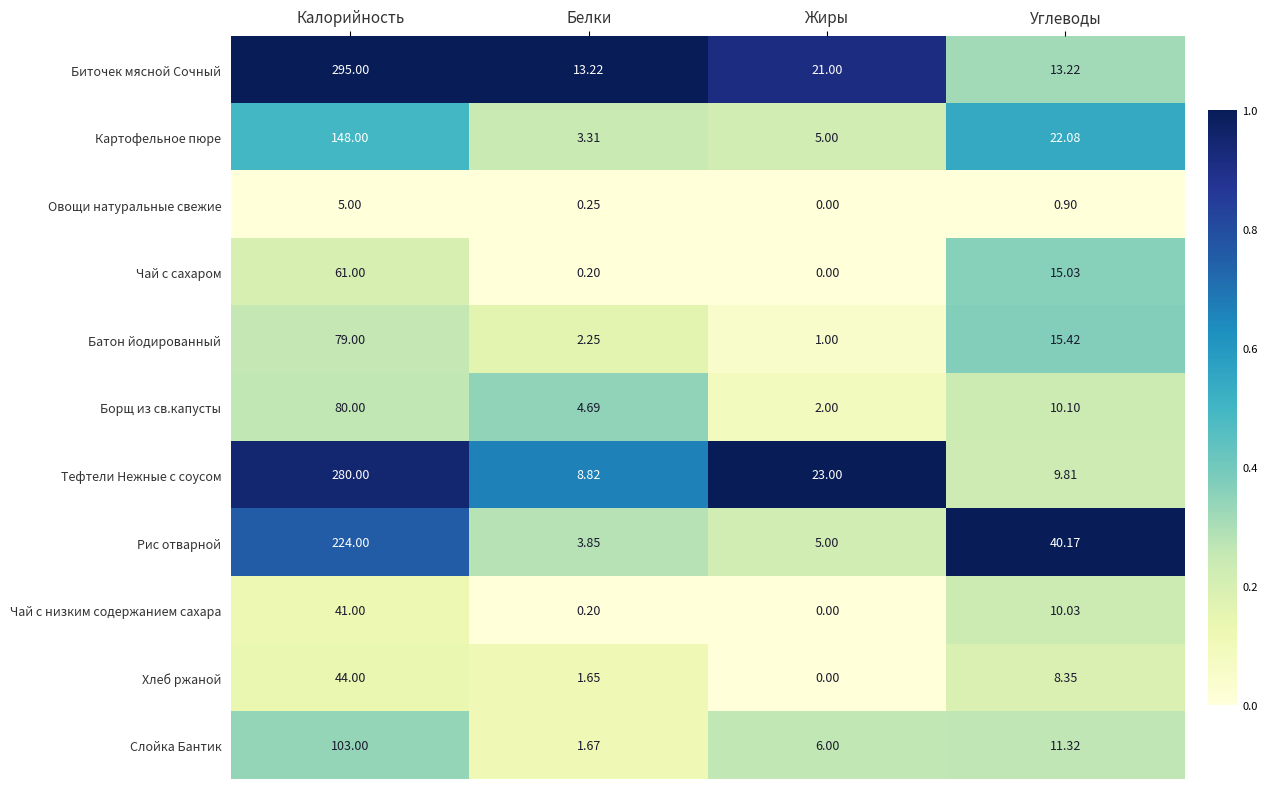

Which series has the largest range (max minus min)?

Биточек мясной Сочный